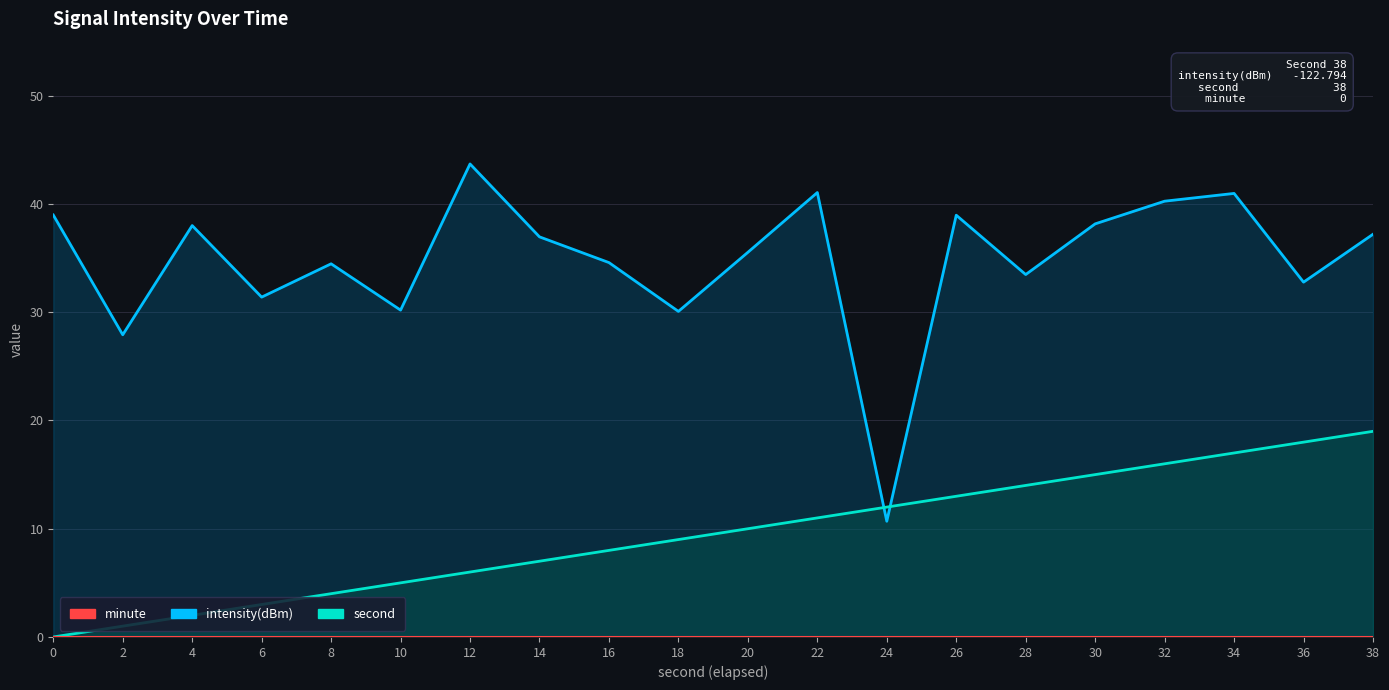

How many interior local peaks does the intensity(dBm) series have?

6